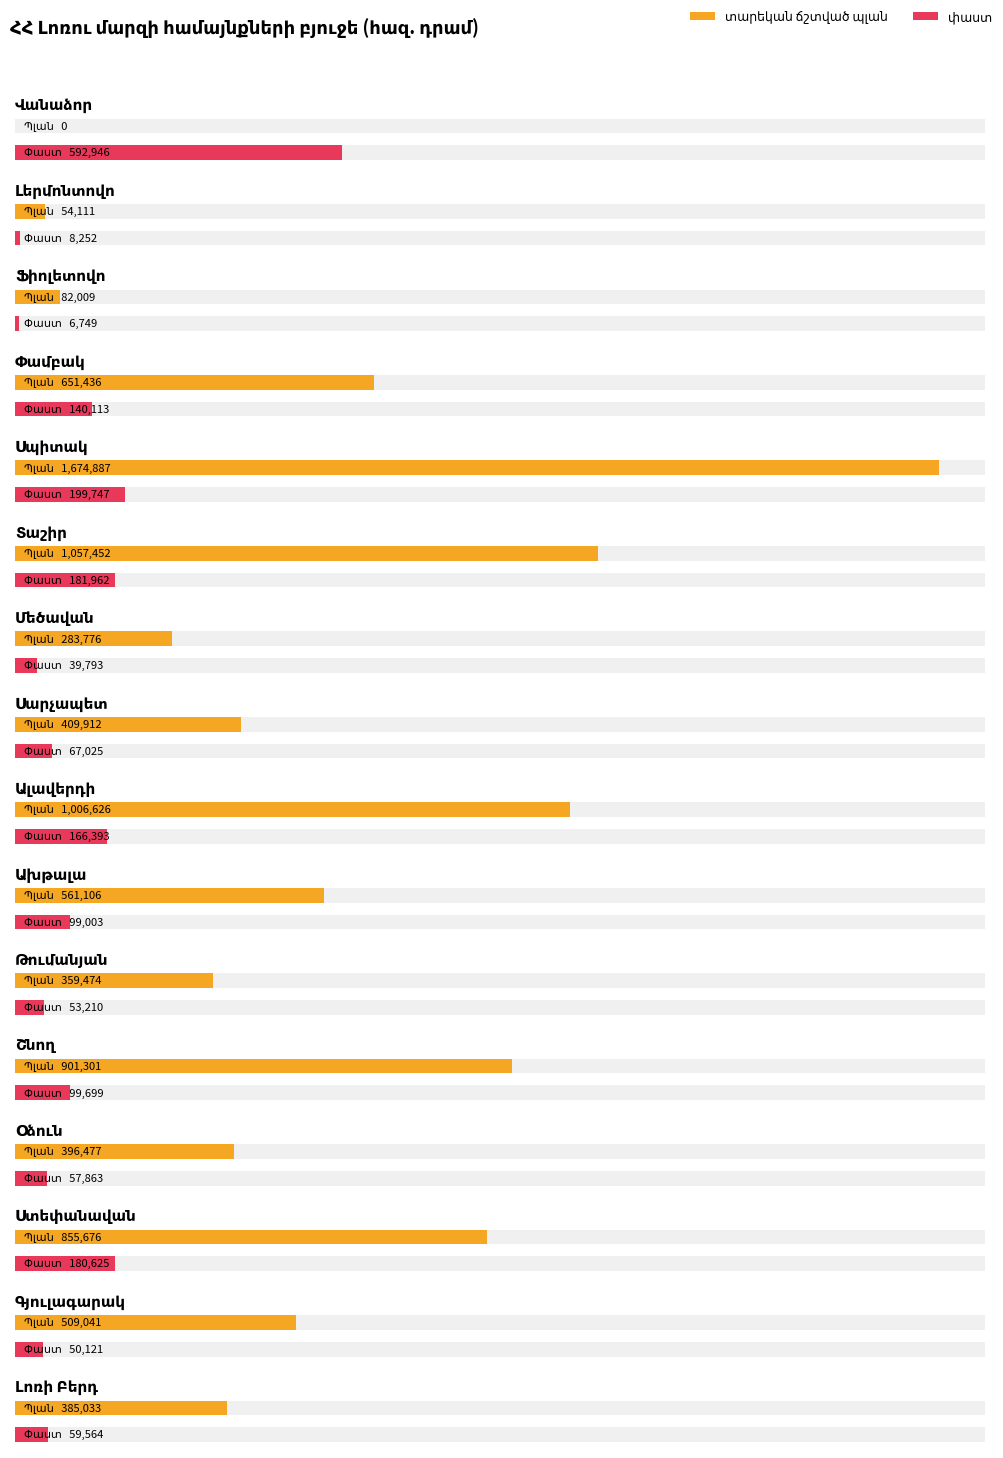

How many groups of bars are there?

16